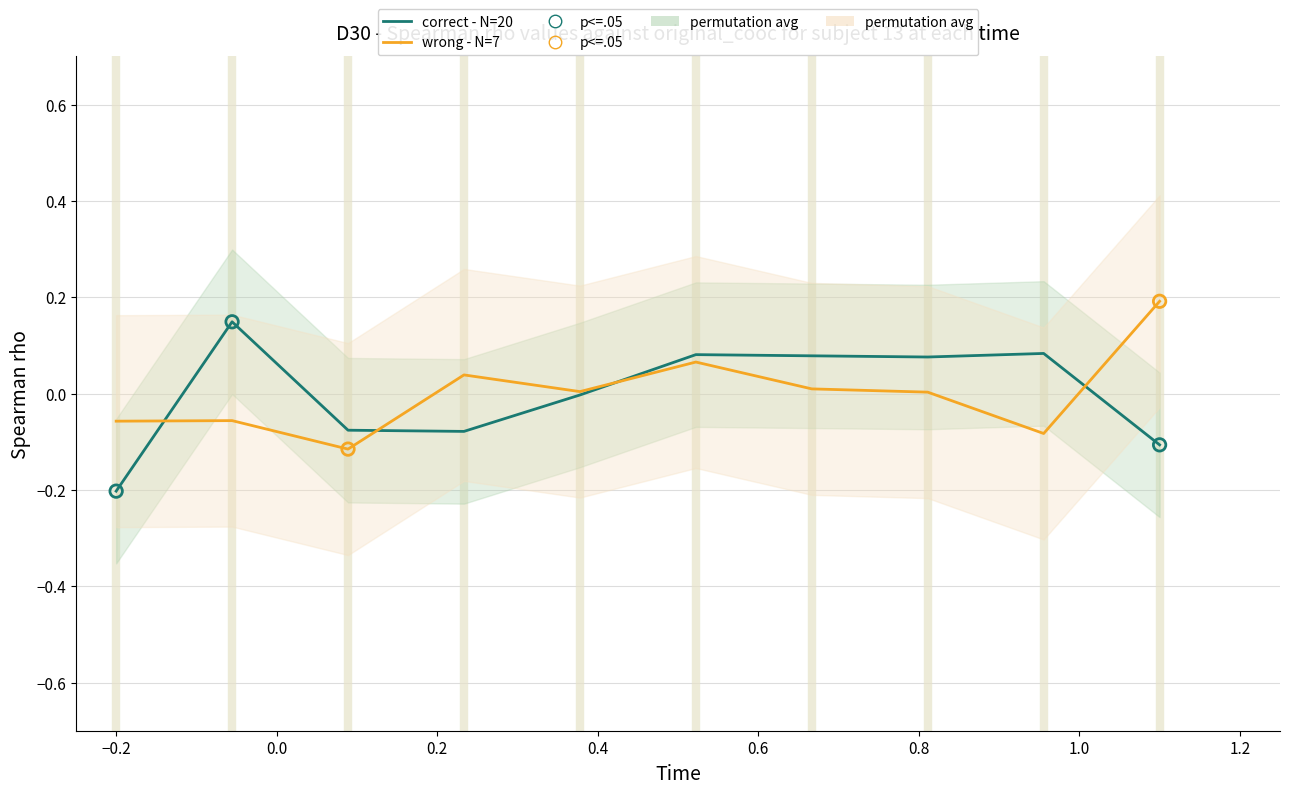

Which series has the largest total across all categories?

correct - N=20